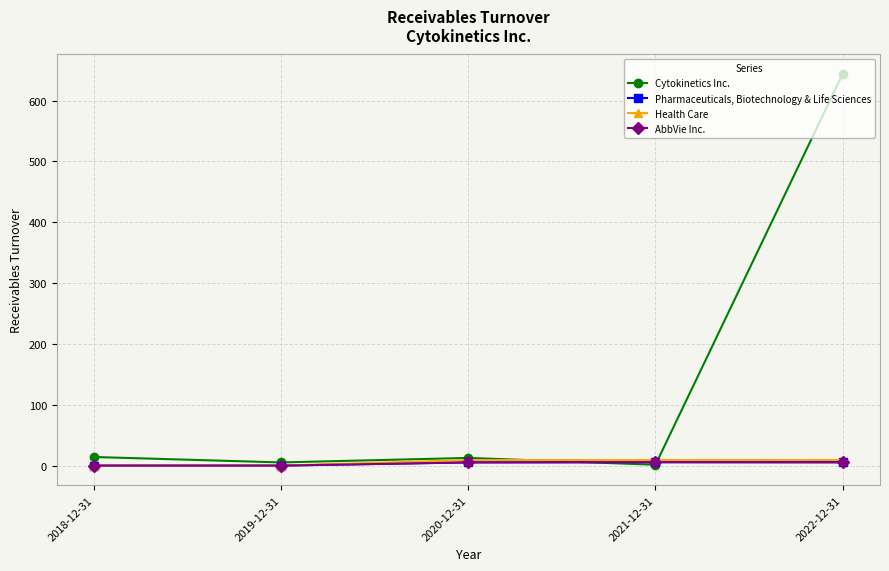

What position from the right is 2018-12-31?

5